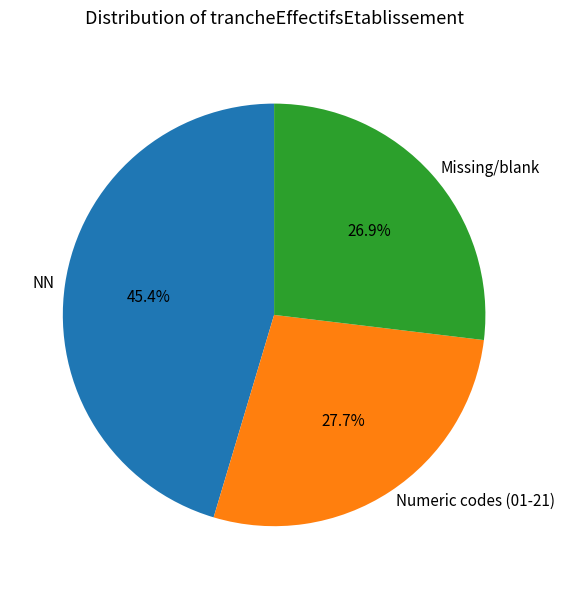

What is the ratio of the value at Numeric codes (01-21) to the value at NN?

0.6